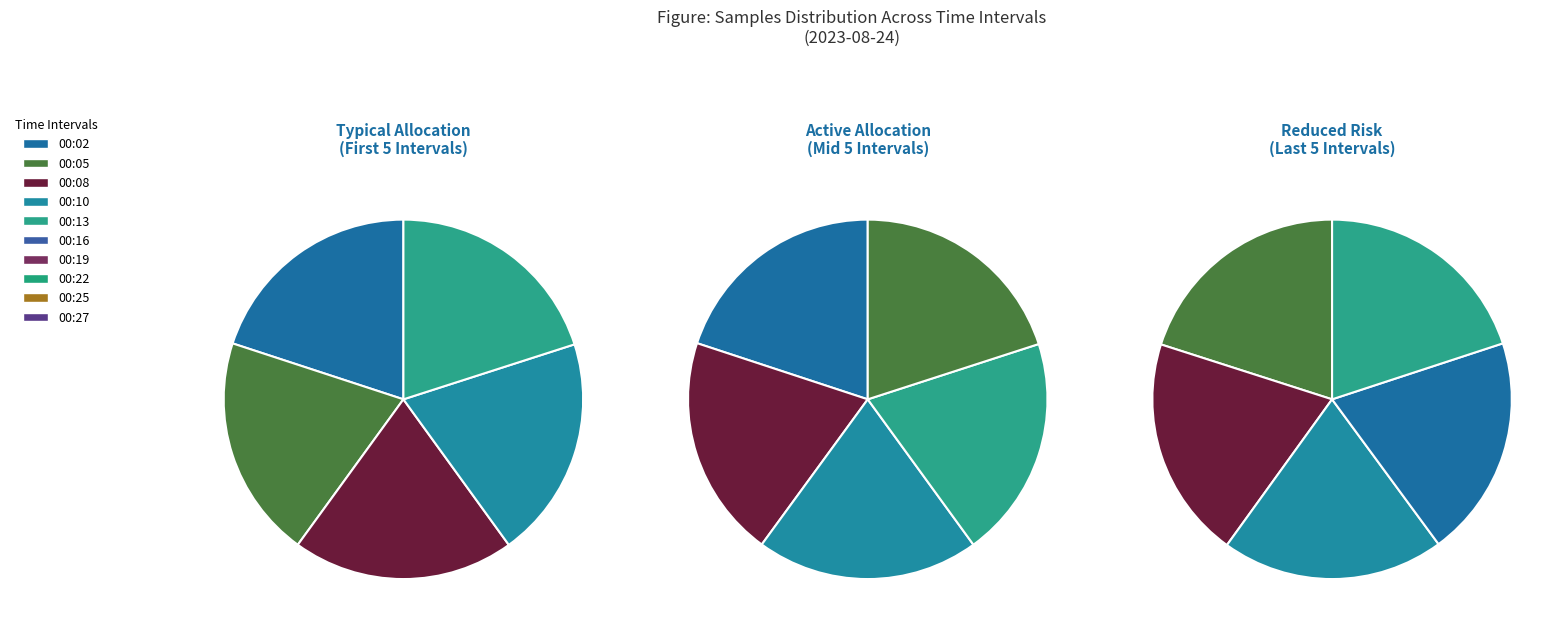

Between 00:25 and 00:27, which is larger?

00:27